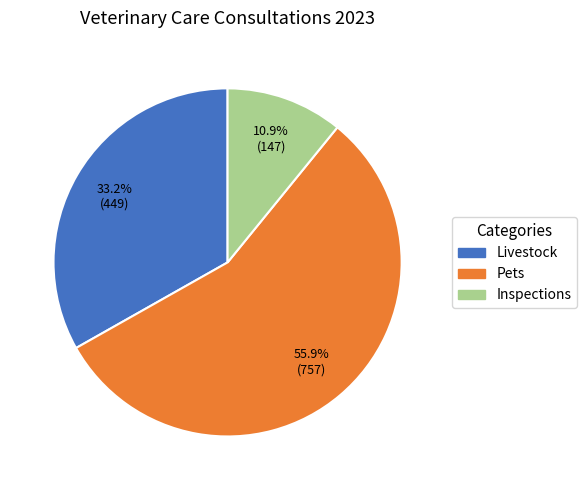

To the nearest percent, what is the combined percentage of Pets and Livestock?

89%